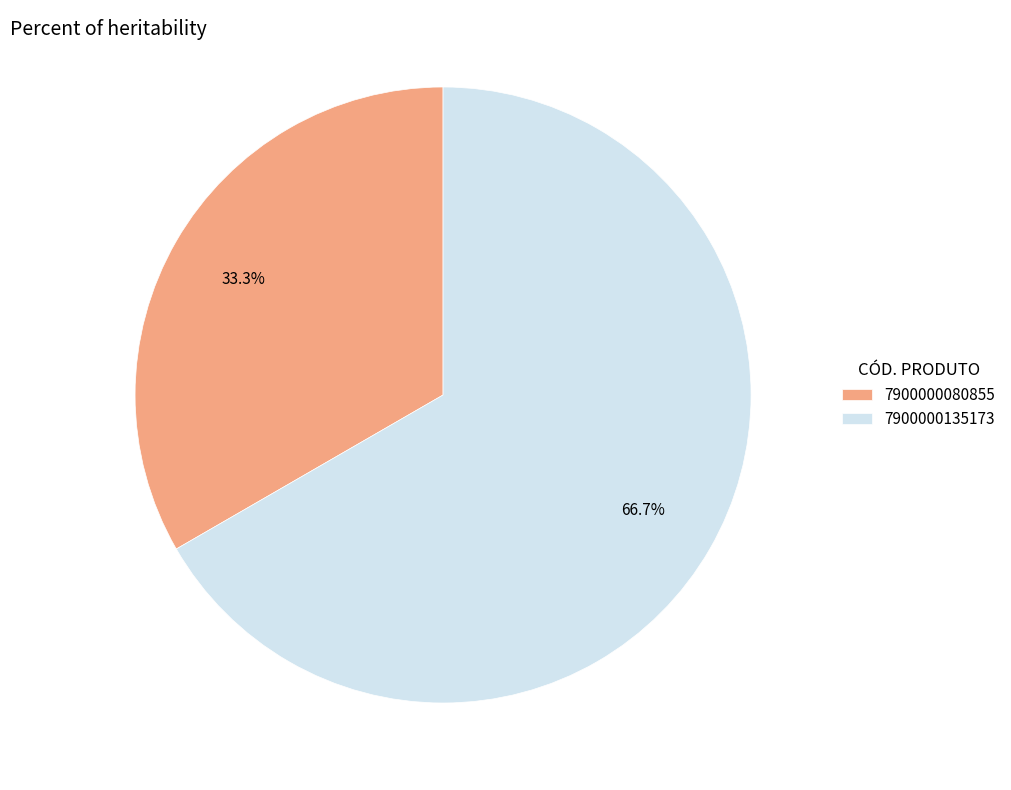

Does 7900000080855 represent more than half of the total?

No